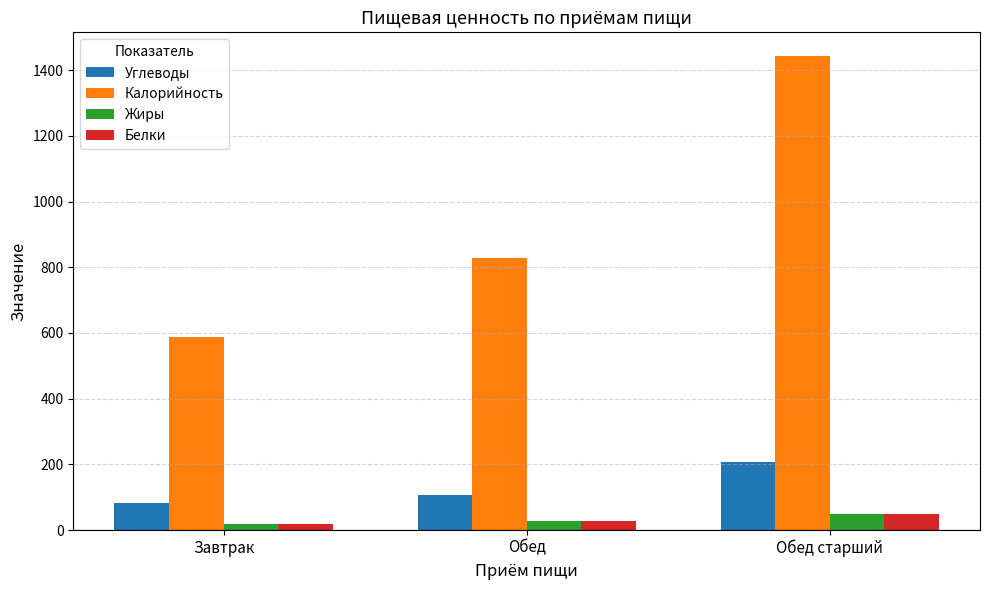

Is the value of Углеводы at Завтрак greater than the value of Белки at Обед?

Yes